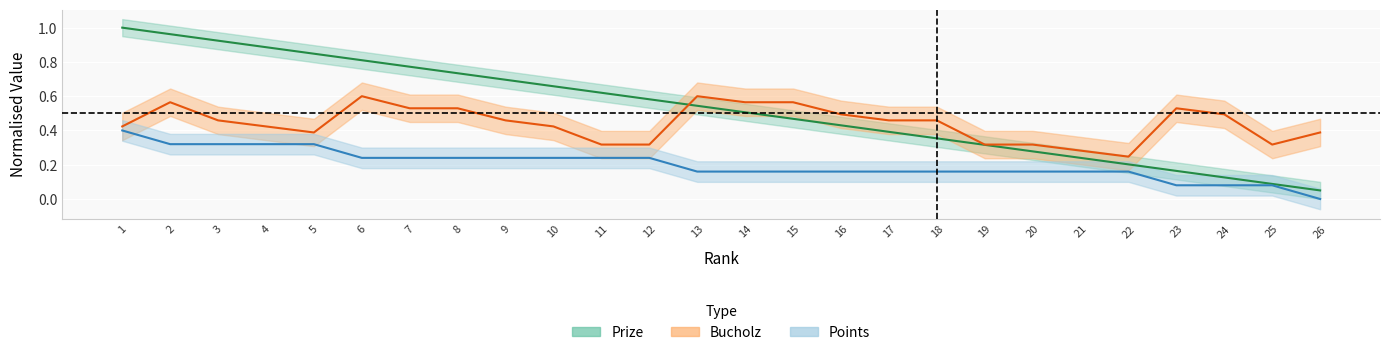

How many lines are shown in the chart?

3